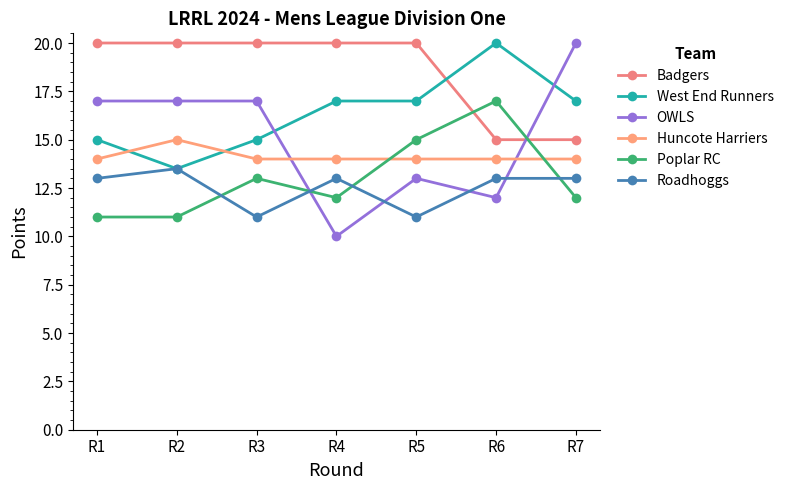

What is the average value of the Badgers series?

18.6